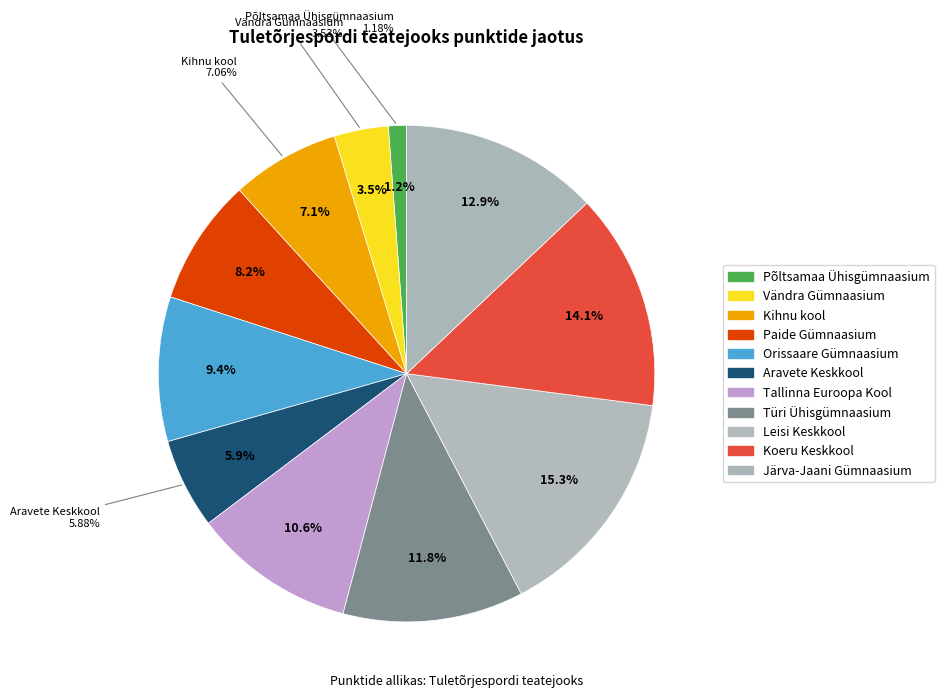

Do Järva-Jaani Gümnaasium and Vändra Gümnaasium together represent more than half of the pie?

No